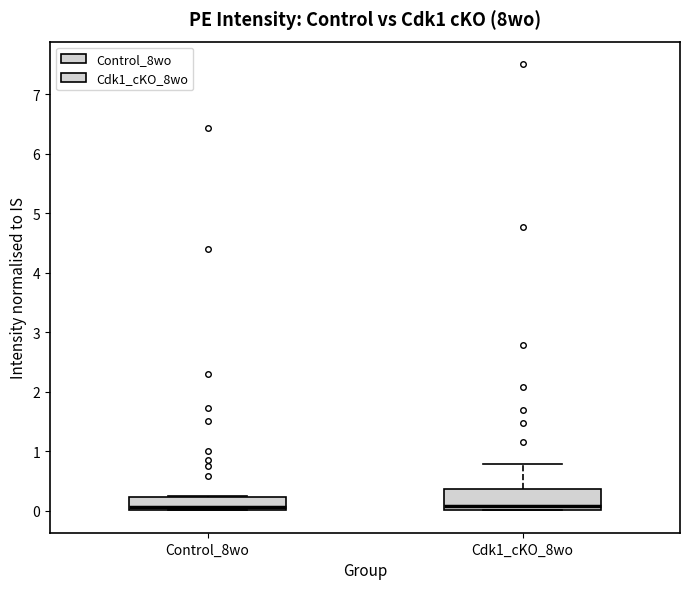

Where is the lower edge of the box for Control_8wo on the y-axis? The values are not printed on the chart, so give them approximately, as read against the axis.

0.0